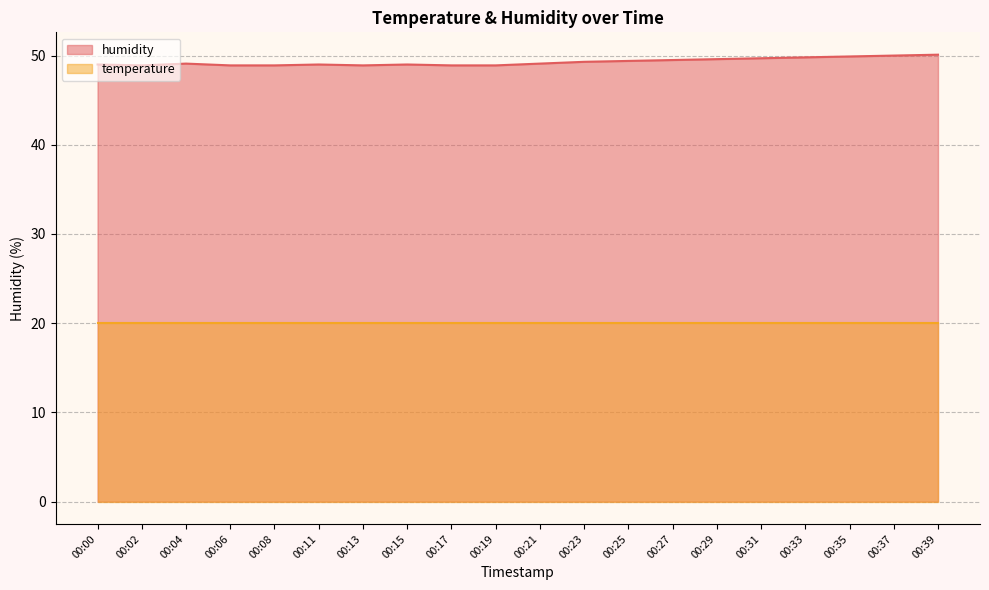

How many values are below 49?

6